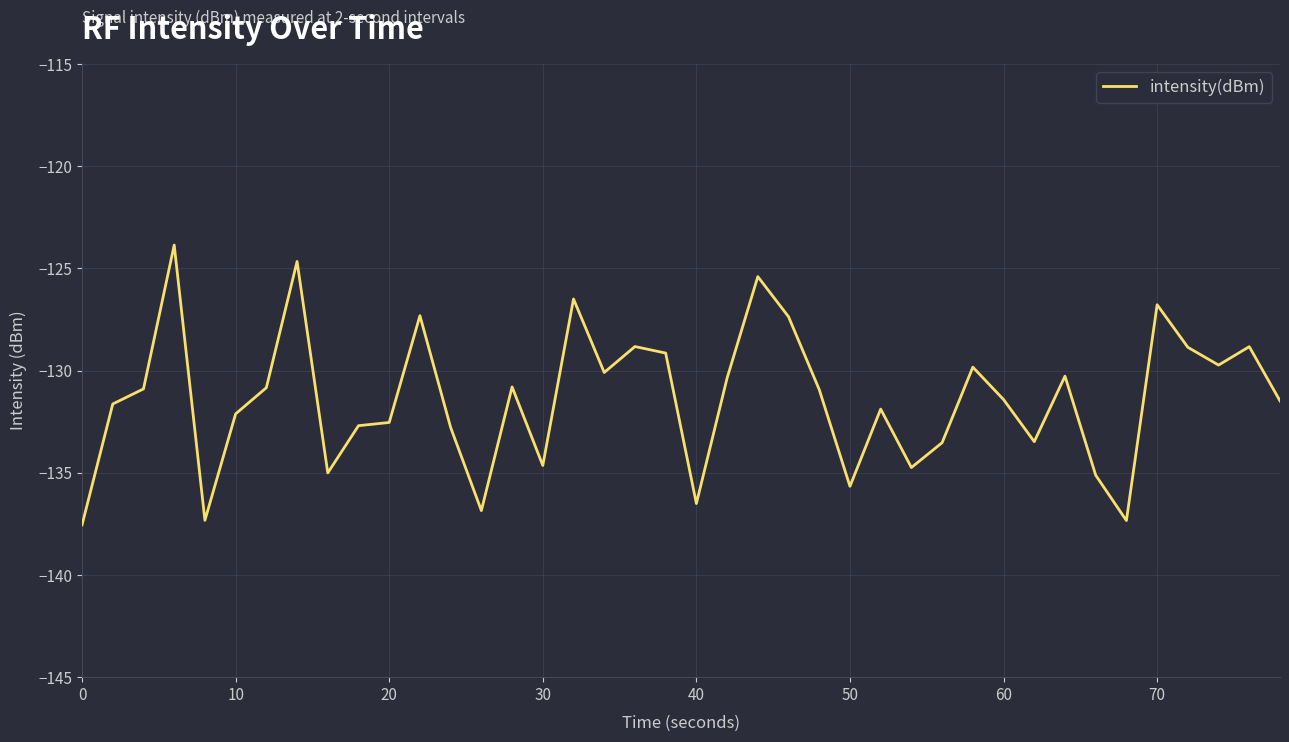

How many distinct data groups are displayed?

1